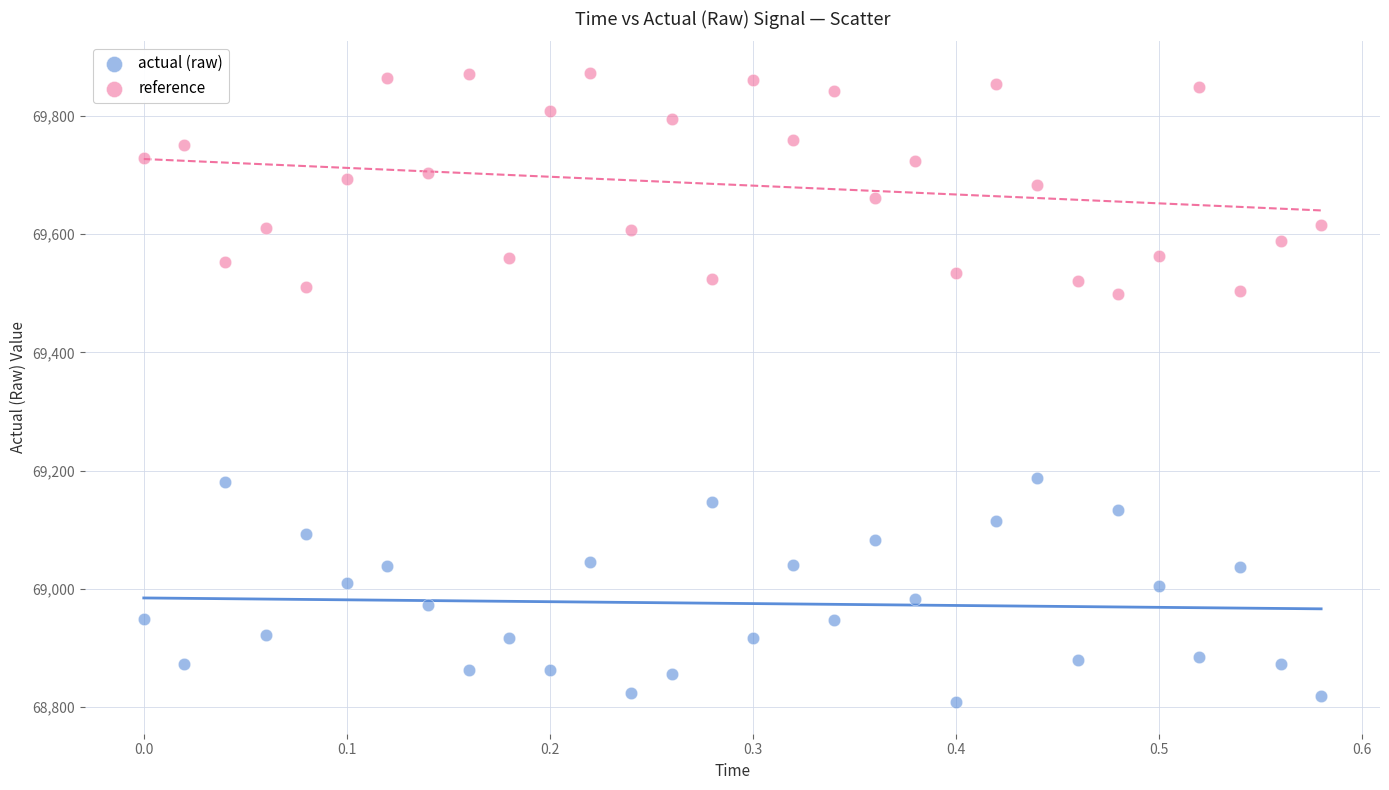

What are all the series names shown in the legend?

actual (raw), reference